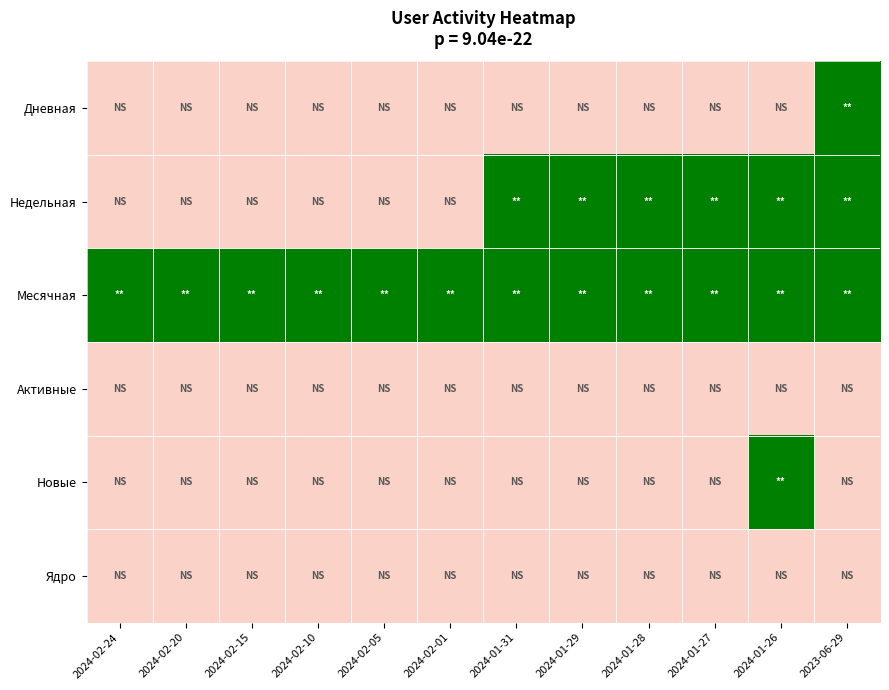

What is the sum of the Месячная values at 2024-01-27 and 2024-02-20?

2